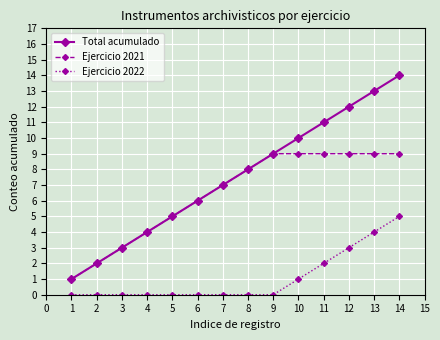

What are all the series names shown in the legend?

Total acumulado, Ejercicio 2021, Ejercicio 2022